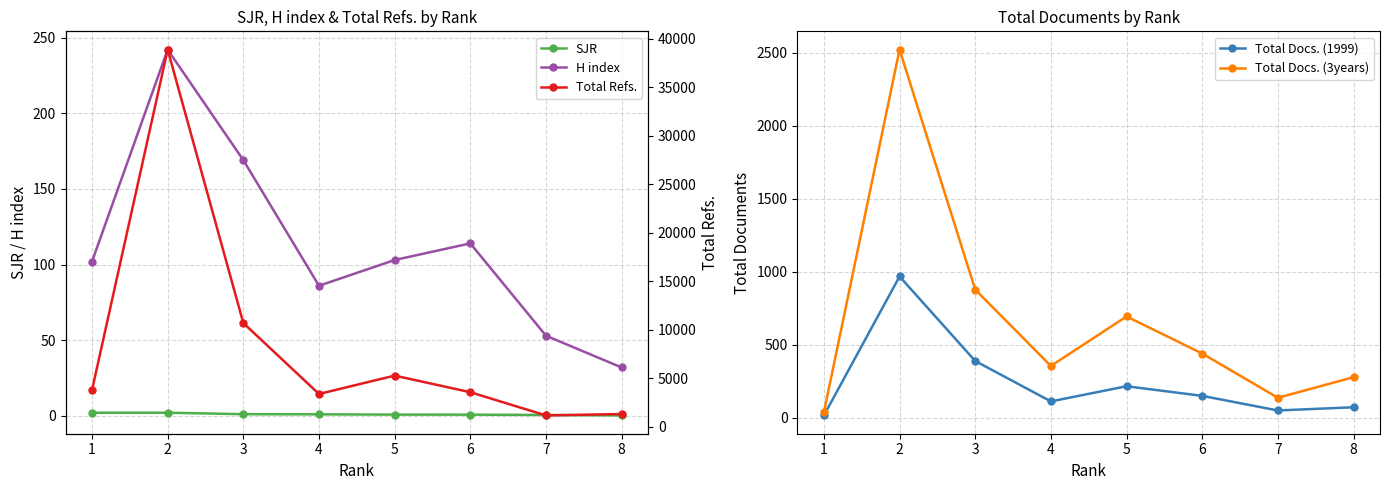

Reading left to right, what are all the values shown in this chart?

SJR: 2.1	2.1	1.1	1.1	0.9	0.8	0.6	0.3
H index: 102.0	242.0	169.0	86.0	103.0	114.0	53.0	32.0
Total Docs. (1999): 16.0	968.0	389.0	112.0	216.0	150.0	50.0	72.0
Total Docs. (3years): 38.0	2522.0	878.0	355.0	694.0	440.0	137.0	278.0
Total Refs.: 3785.0	38868.0	10701.0	3389.0	5284.0	3572.0	1180.0	1325.0